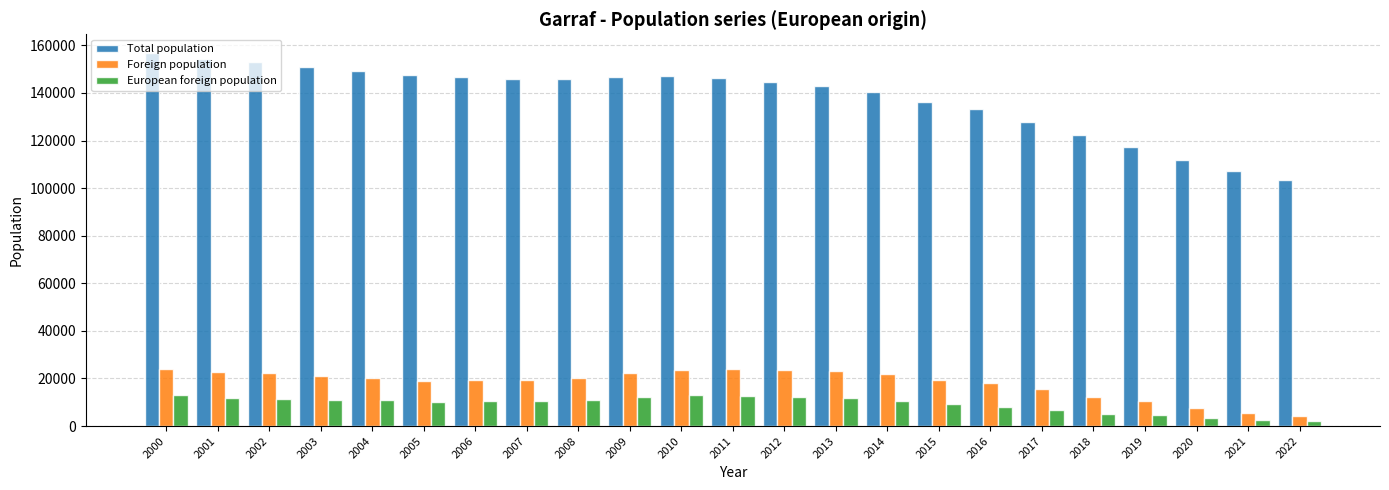

What is the difference between the highest and lowest values at 2015?

127147